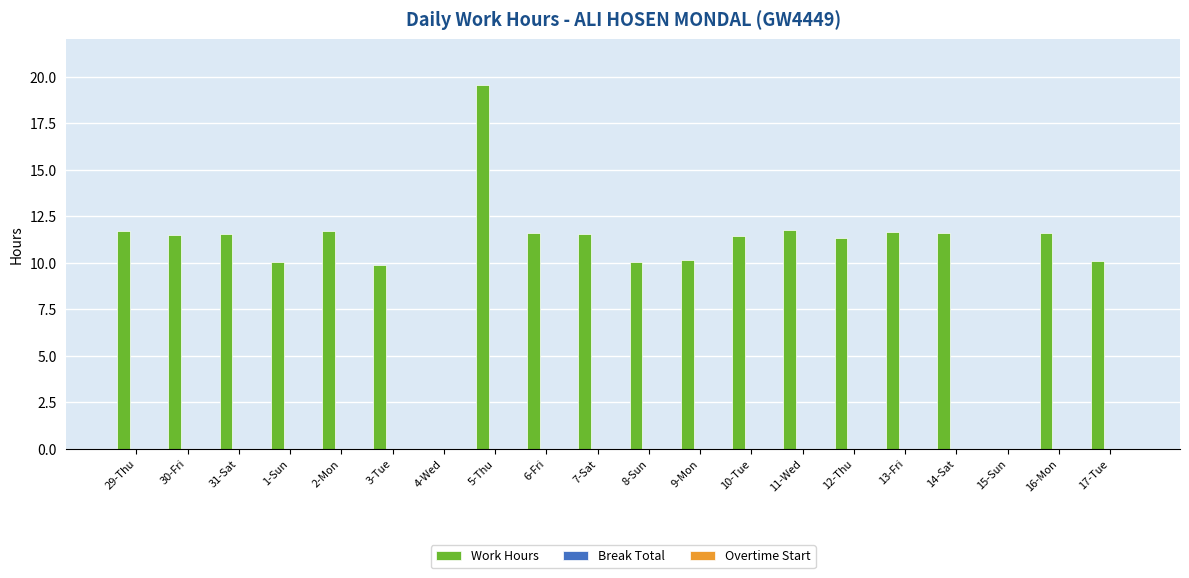

Count the number of values greater than 11.

13